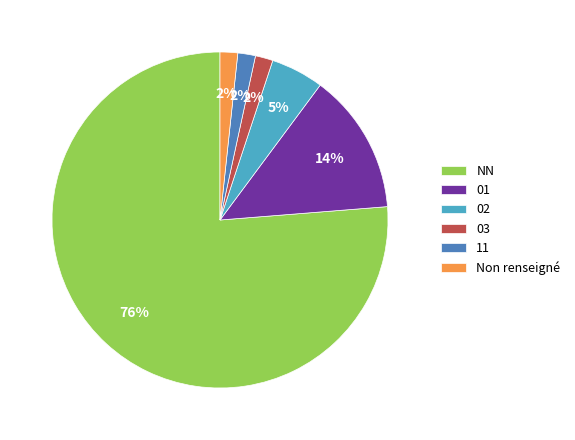

Which category has the biggest portion of the pie?

NN